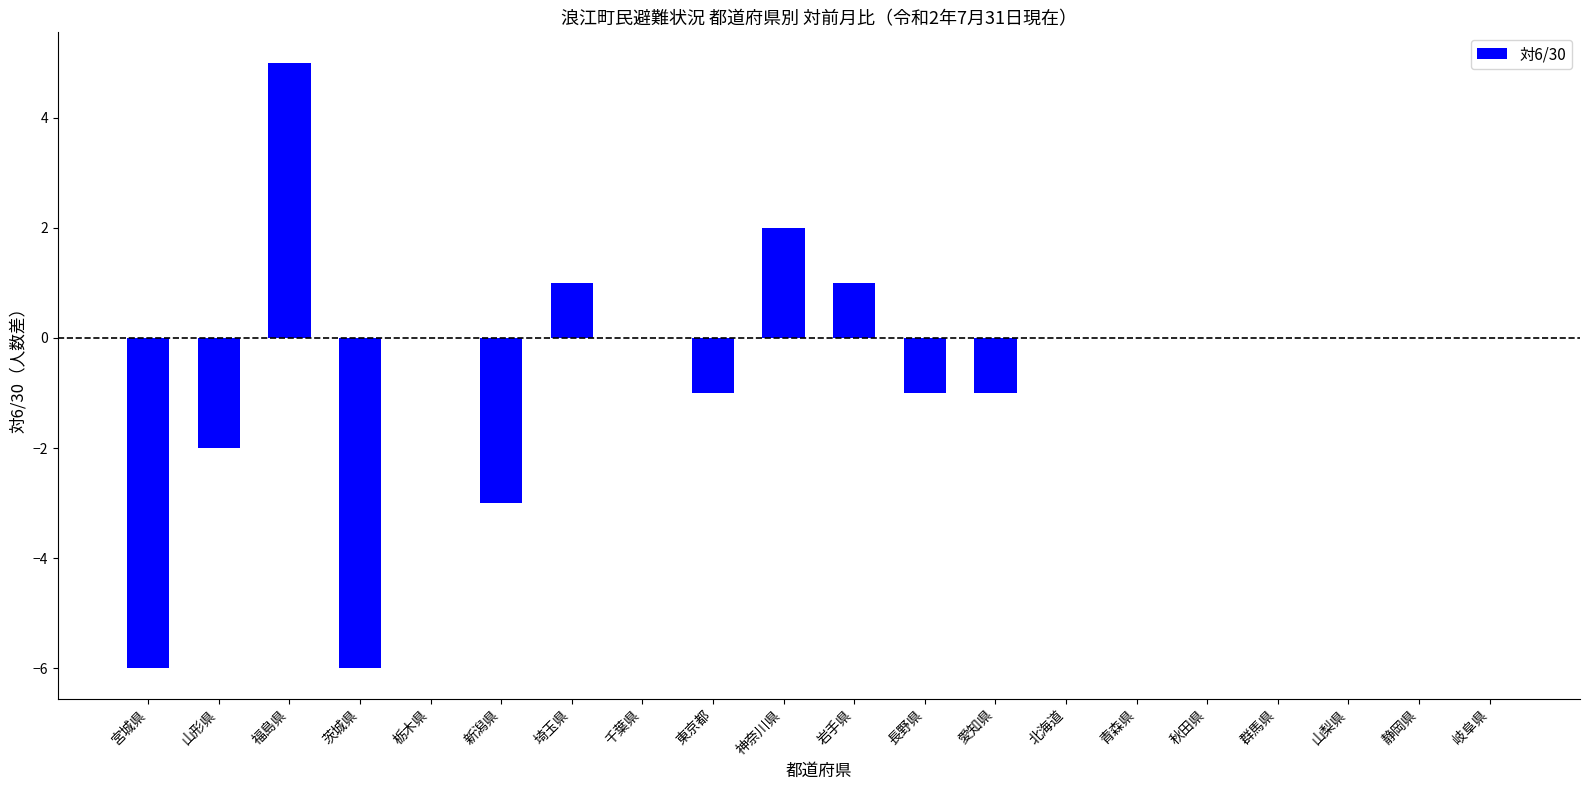

How many distinct data groups are displayed?

1